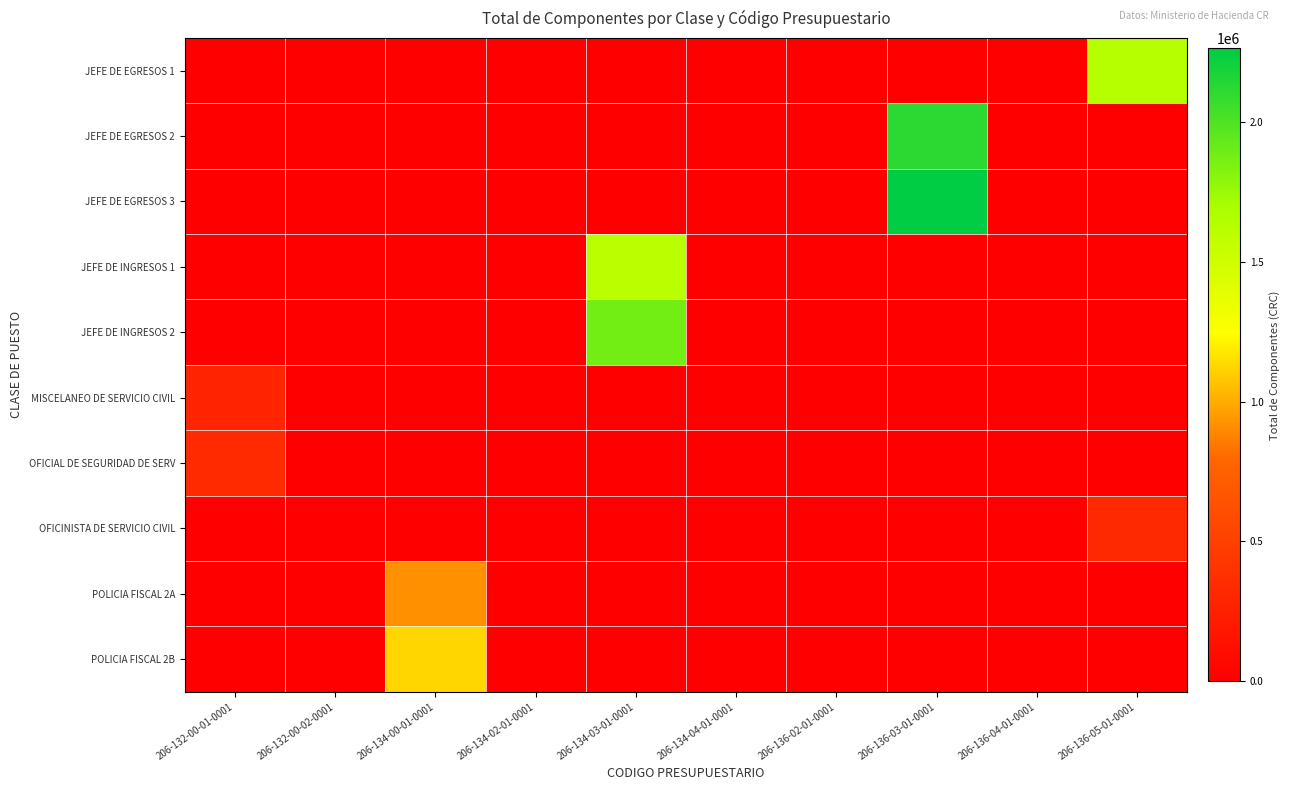

What is the total value across all series at 206-136-03-01-0001?

4374797.0